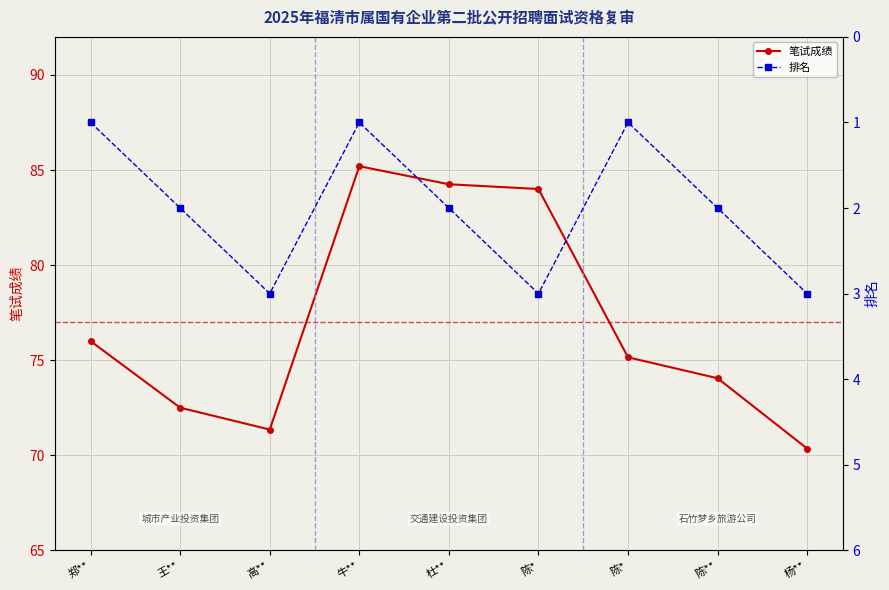

Reading left to right, what are all the values shown in this chart?

笔试成绩: 76.0	72.5	71.3	85.2	84.2	84.0	75.2	74.0	70.3
排名: 1.0	2.0	3.0	1.0	2.0	3.0	1.0	2.0	3.0